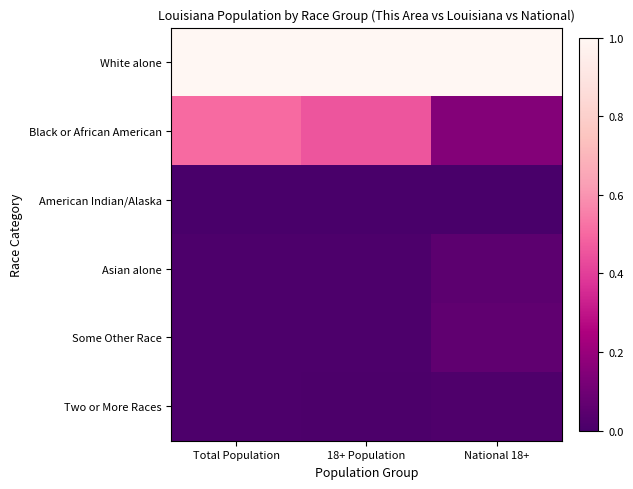

Reading right to left, extract all data points from this chart.

White alone: National 18+=1.0	18+ Population=1.0	Total Population=1.0
Black or African American: National 18+=0.2	18+ Population=0.5	Total Population=0.5
American Indian/Alaska: National 18+=0.0	18+ Population=0.0	Total Population=0.0
Asian alone: National 18+=0.1	18+ Population=0.0	Total Population=0.0
Some Other Race: National 18+=0.1	18+ Population=0.0	Total Population=0.0
Two or More Races: National 18+=0.0	18+ Population=0.0	Total Population=0.0